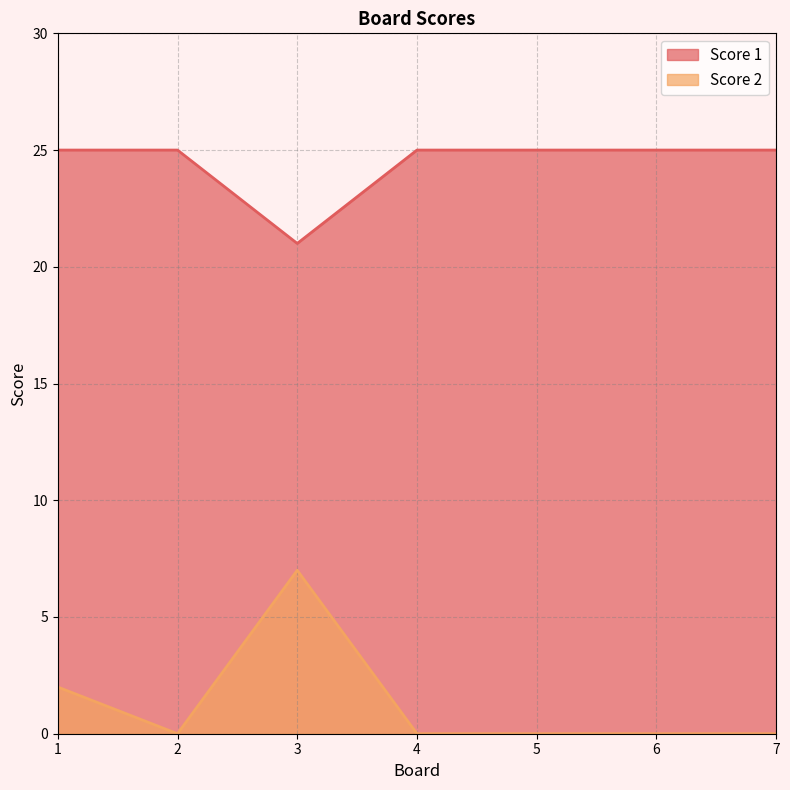

Where is the first local minimum for Score 2?

2